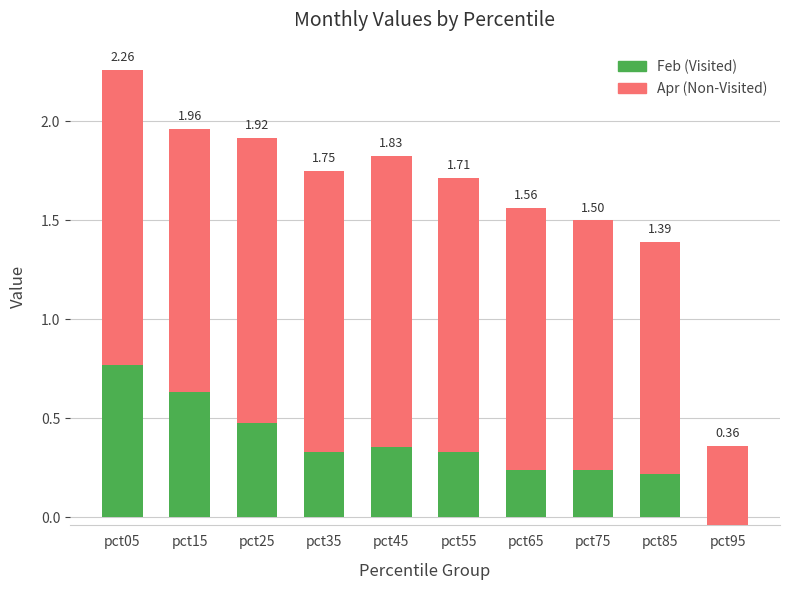

Which label corresponds to the largest value in the chart?

pct05